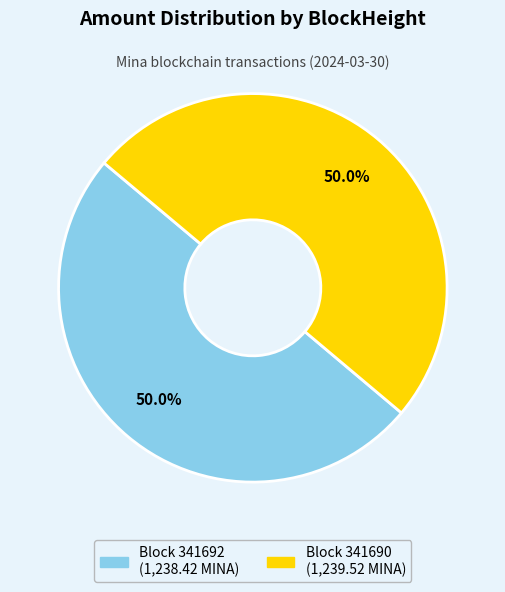

What is the majority slice?

341690